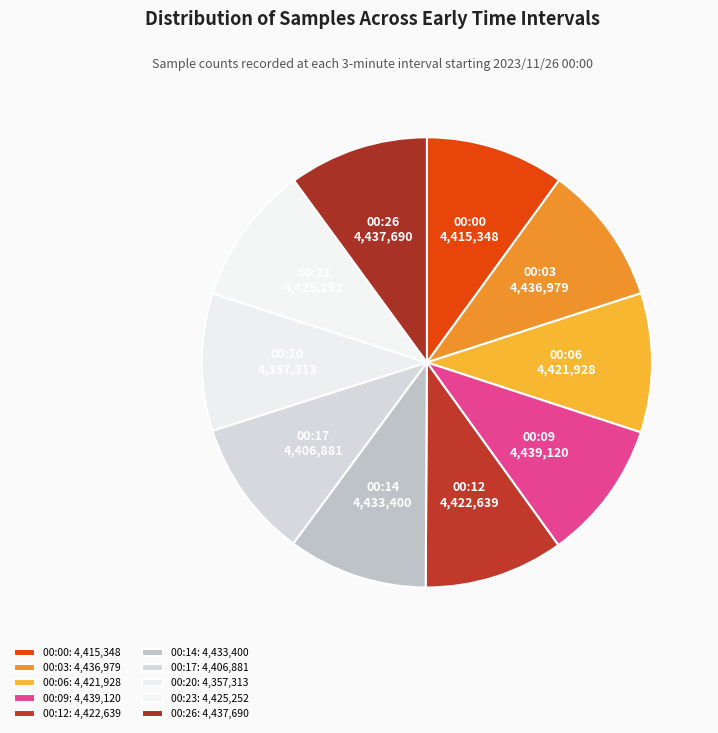

Combined, what portion of the pie is 00:12 and 00:06?

20.0%